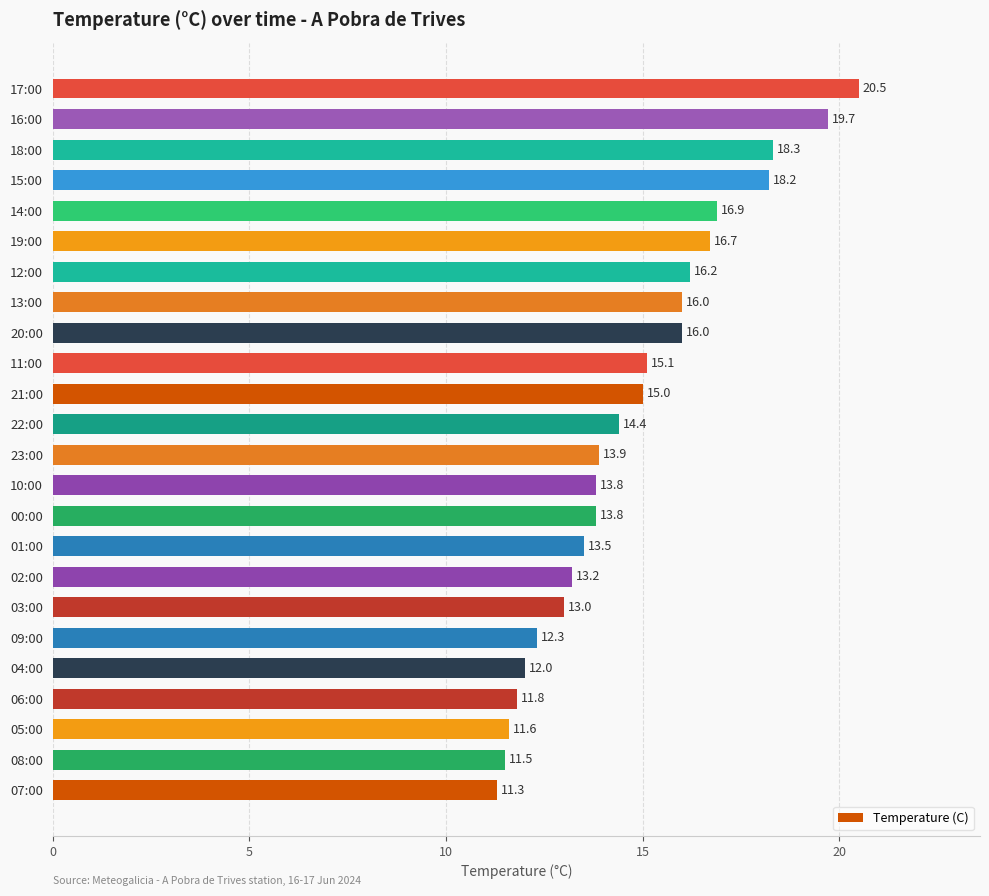

What is the average value?

14.8